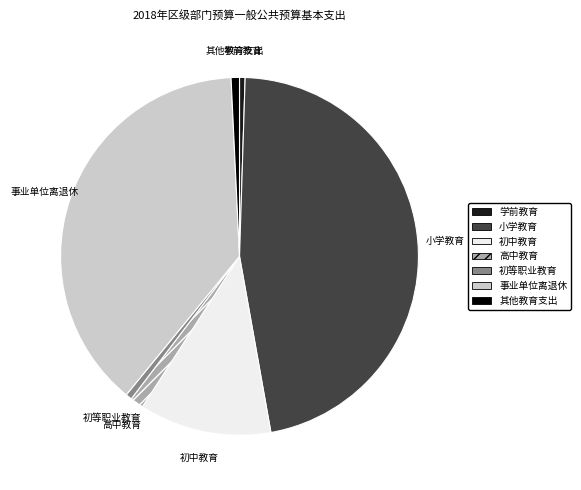

Is it true that 初等职业教育 is 11% of the pie?

False